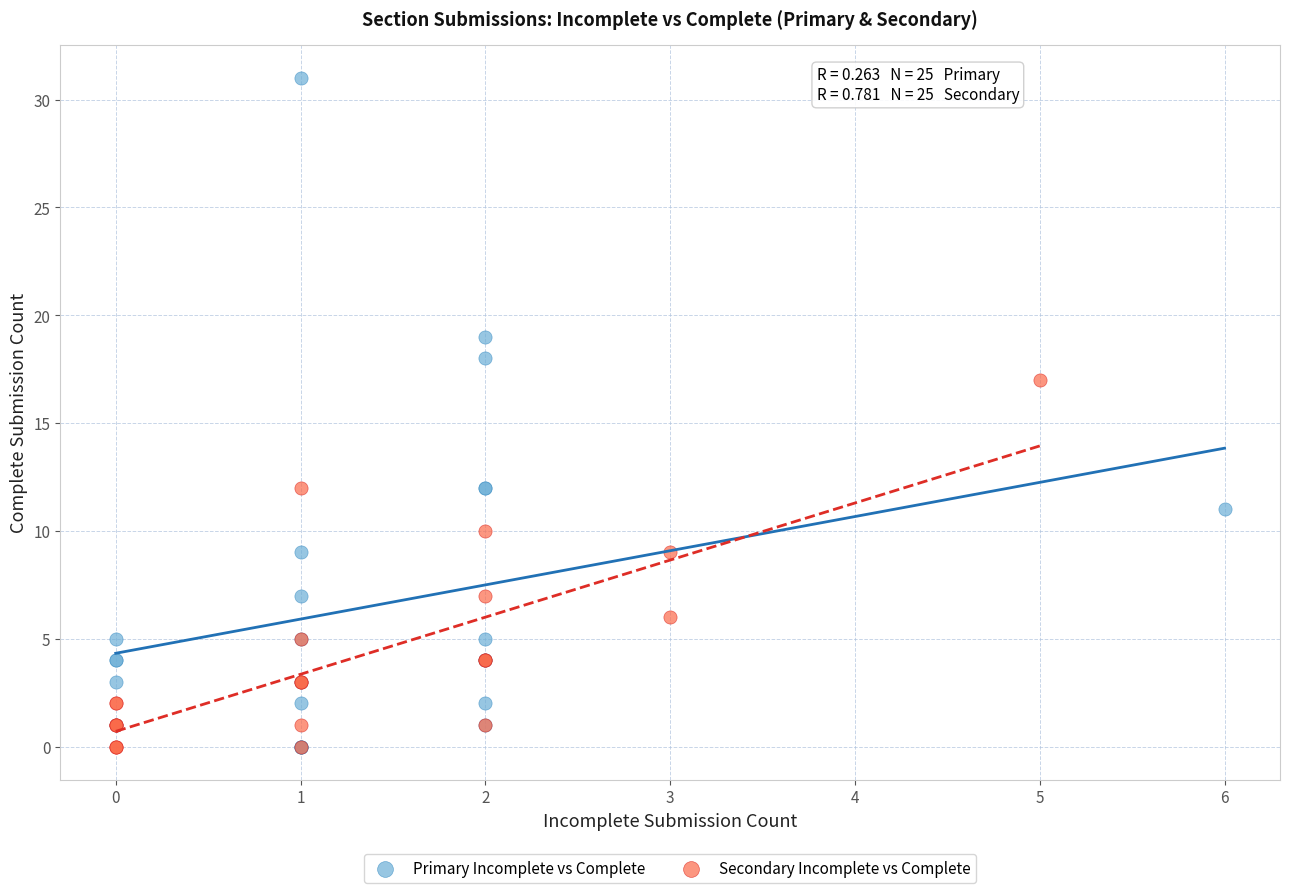

Which series contains the highest Y value?

Primary Incomplete vs Complete